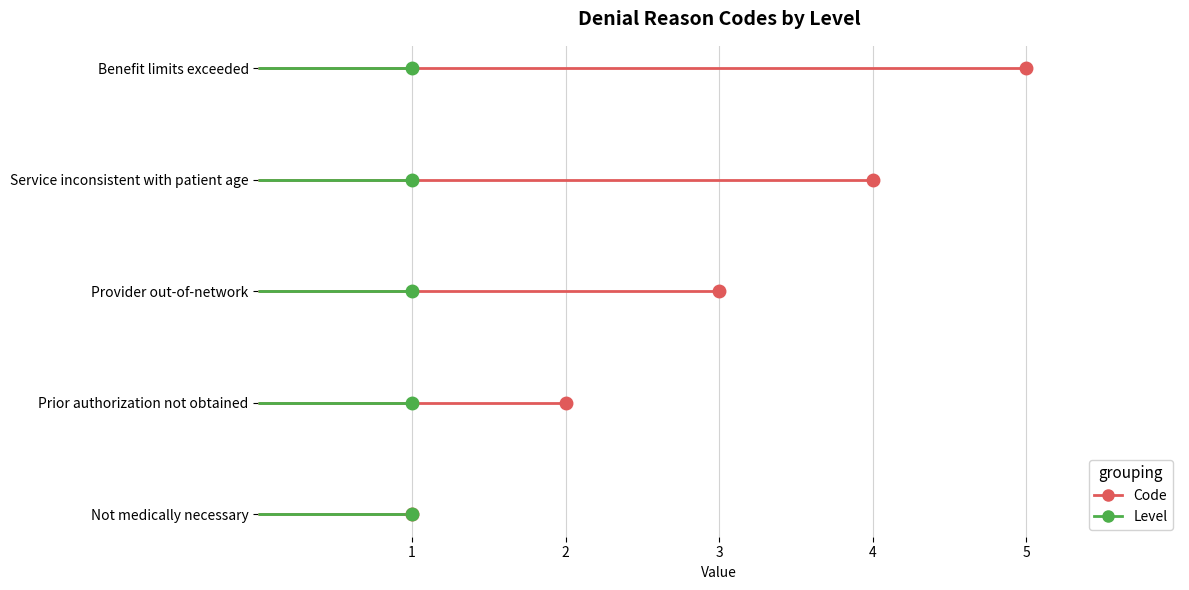

What position from the right is Service inconsistent with patient age?

2